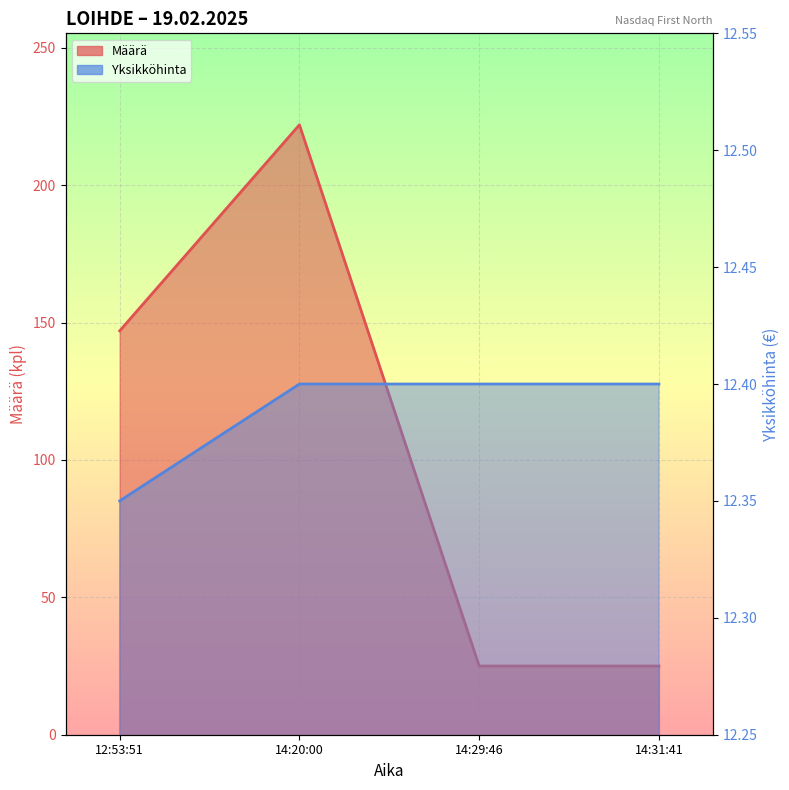

What value does the Yksikköhinta series have at 14:20:00?

12.4